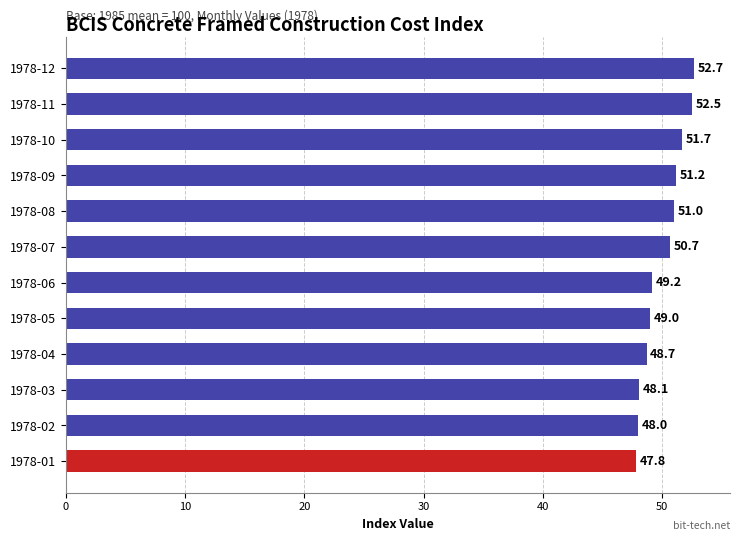

List the labels in order of value, smallest first.

1978-01, 1978-02, 1978-03, 1978-04, 1978-05, 1978-06, 1978-07, 1978-08, 1978-09, 1978-10, 1978-11, 1978-12